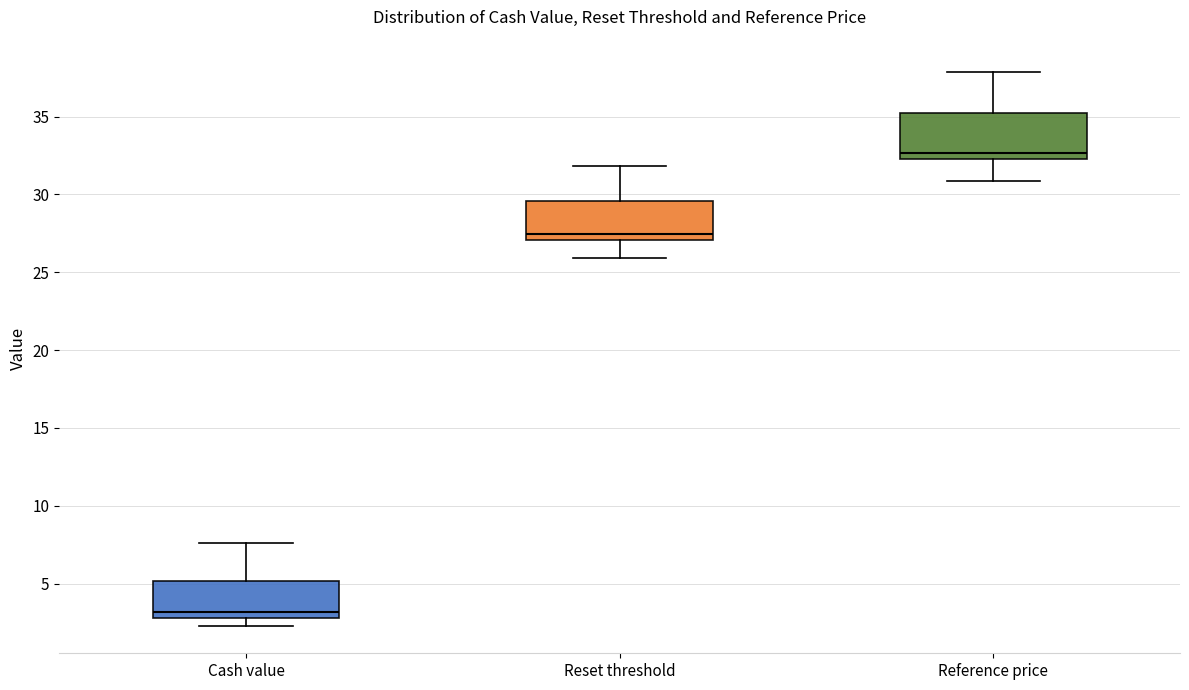

Where does the lower whisker of the box for Reference price end on the y-axis? The values are not printed on the chart, so give them approximately, as read against the axis.

31.0